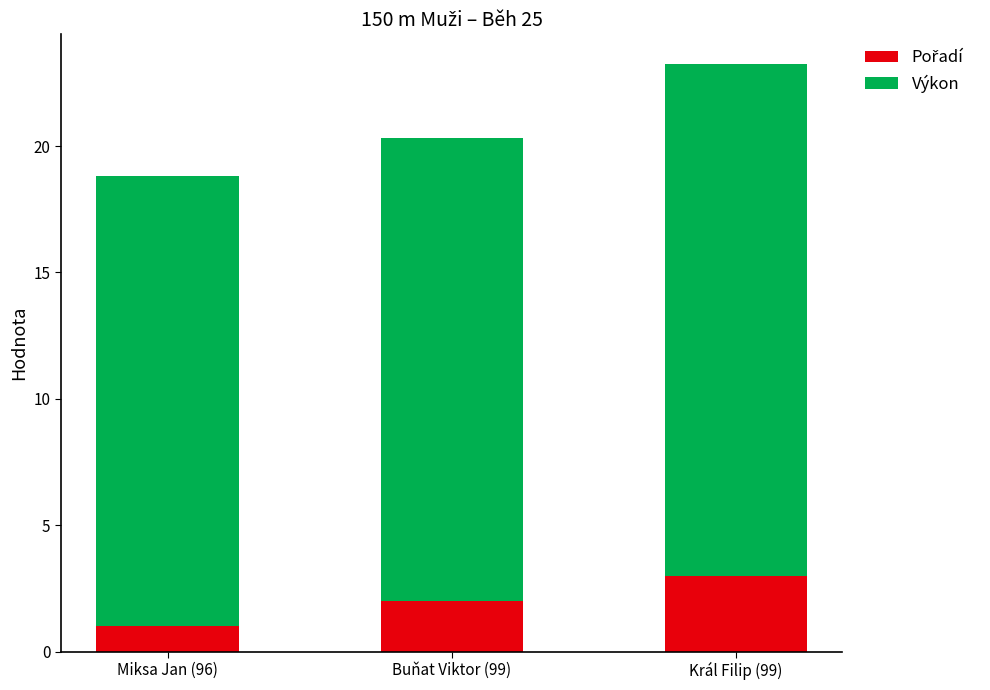

What is the total value across all series at Miksa Jan (96)?

18.8